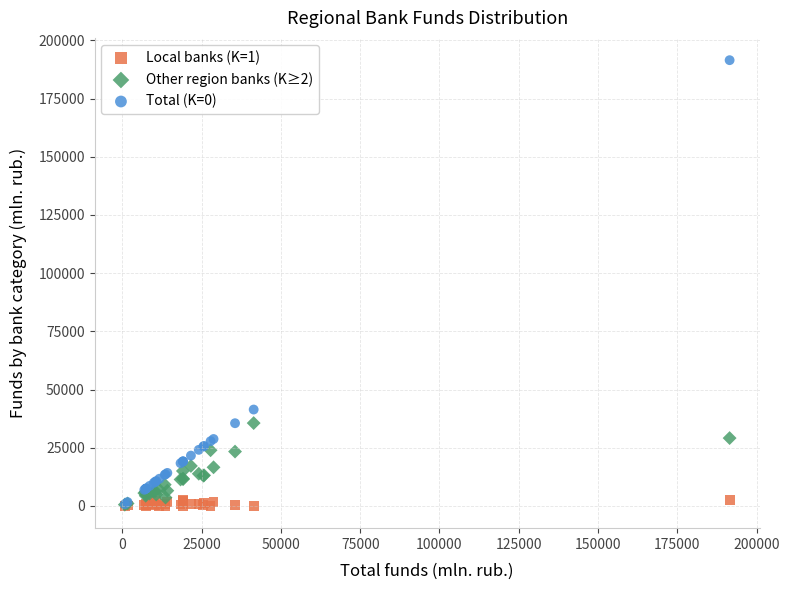

Which series contains the highest Y value?

Total (K=0)